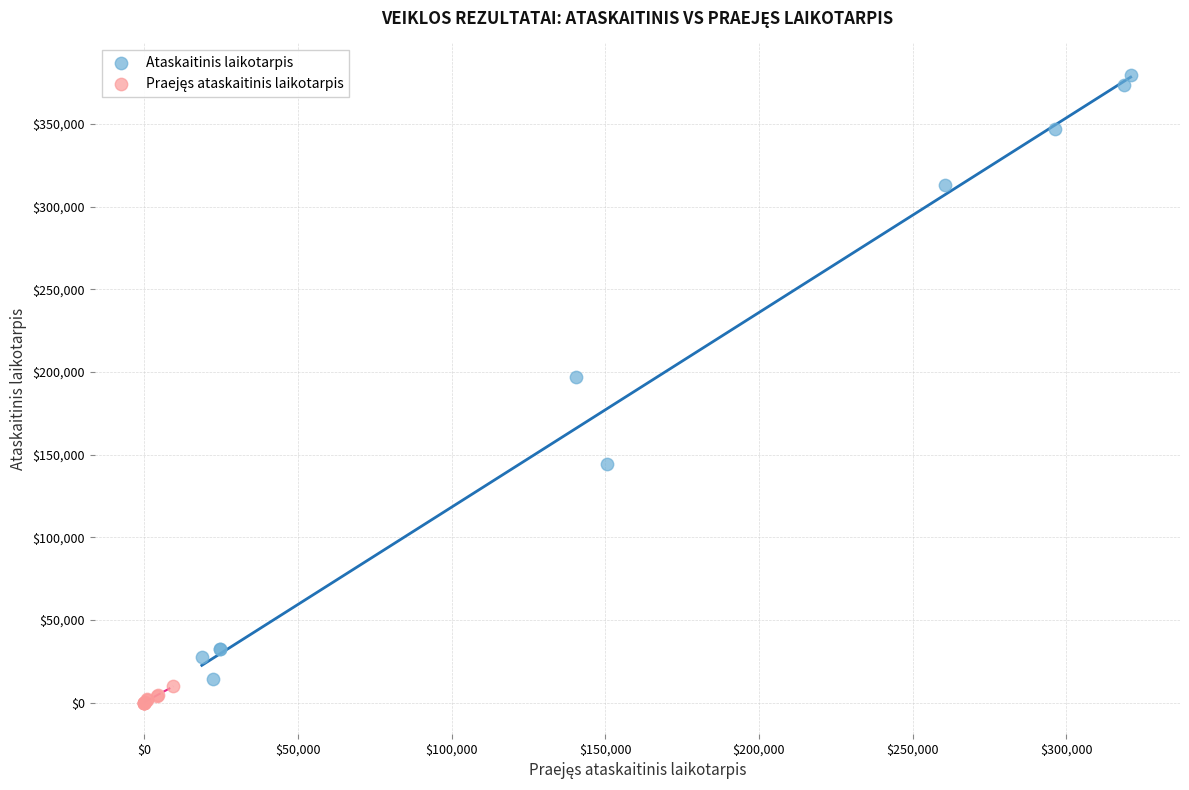

Which series contains the highest Y value?

Ataskaitinis laikotarpis